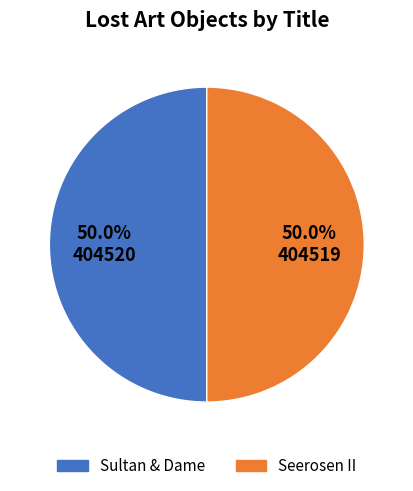

What is the ratio of the value at Sultan & Dame to the value at Seerosen II?

1.0